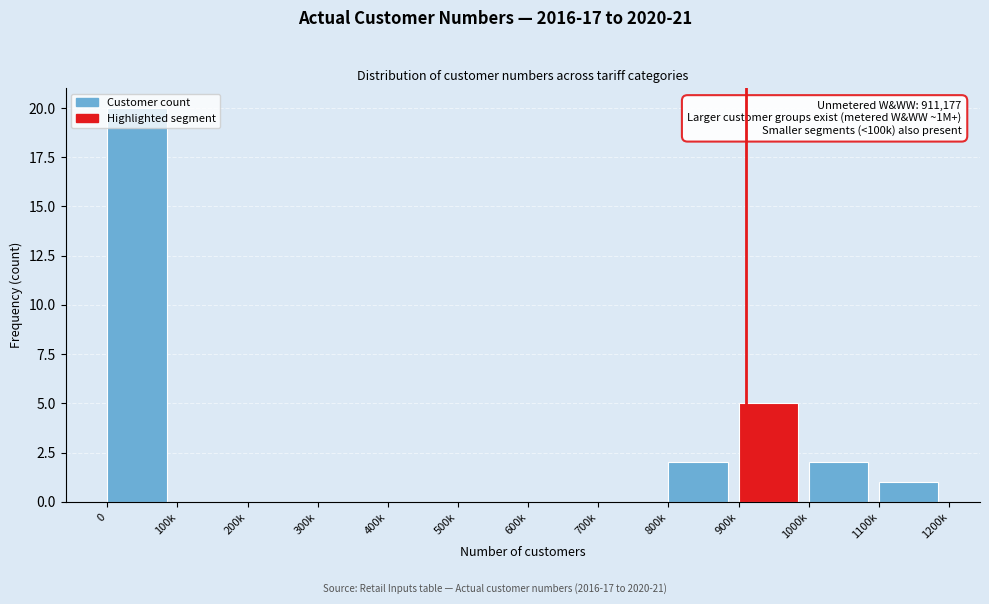

What is the greatest value displayed?

20